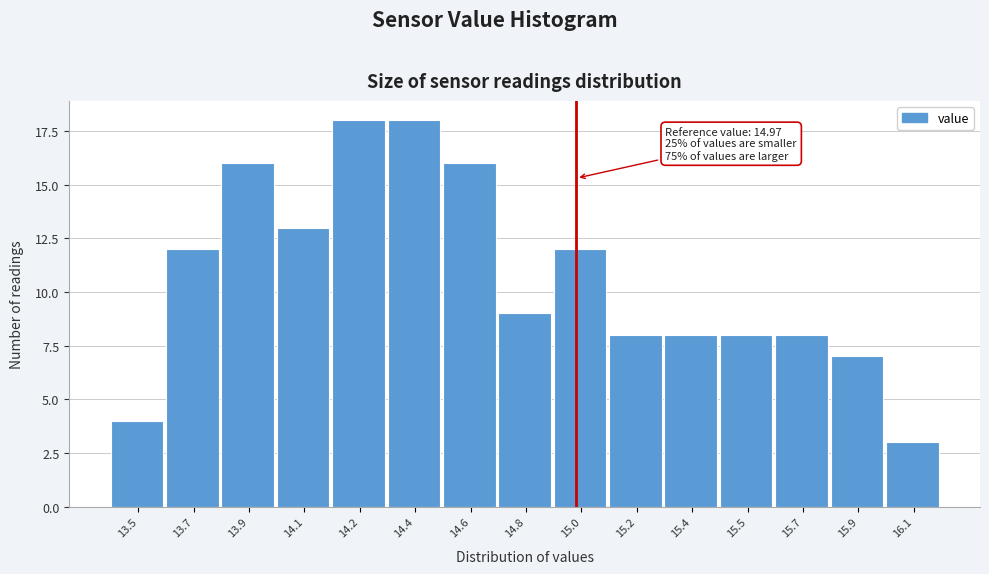

Reading left to right, extract all data points from this chart.

13.5=4	13.7=12	13.9=16	14.1=13	14.2=18	14.4=18	14.6=16	14.8=9	15.0=12	15.2=8	15.4=8	15.5=8	15.7=8	15.9=7	16.1=3